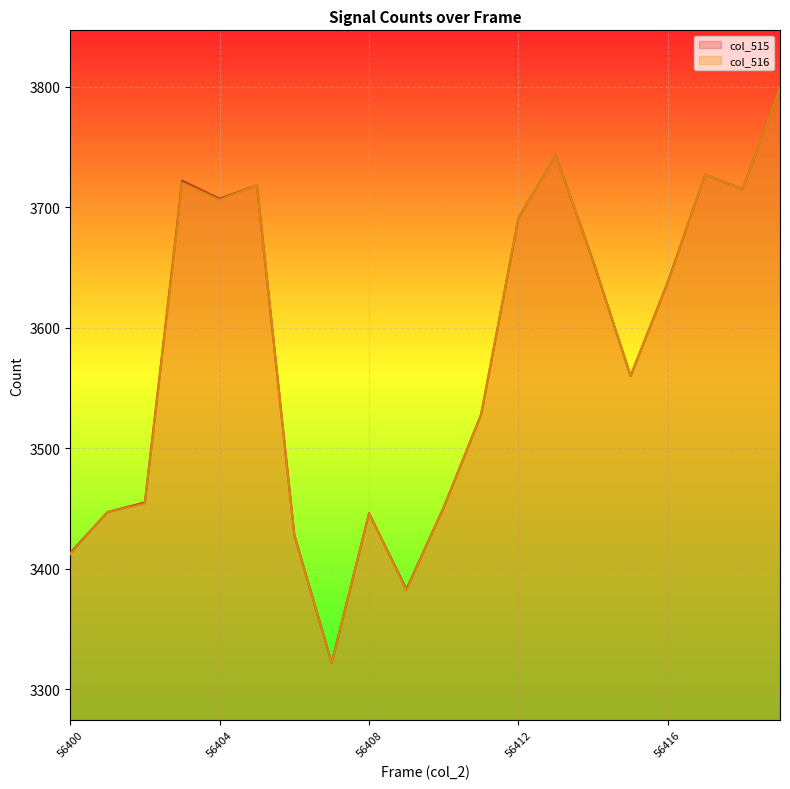

What is the total value across all series at 56411?

7056